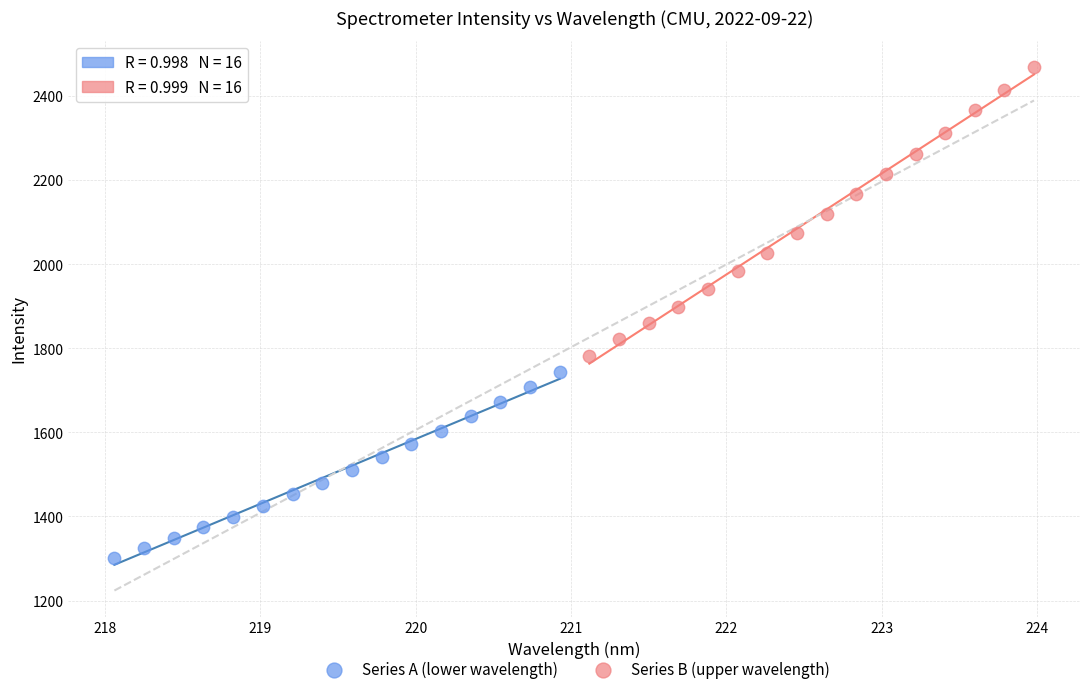

Which series reaches the maximum Y coordinate?

Series B (upper wavelength)